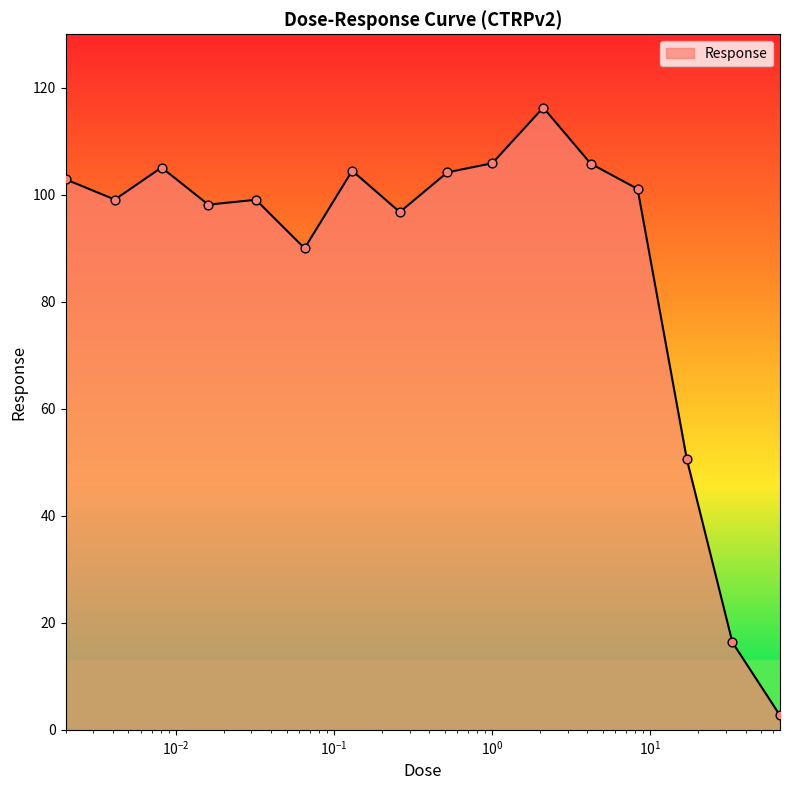

What is the greatest value displayed?

116.3